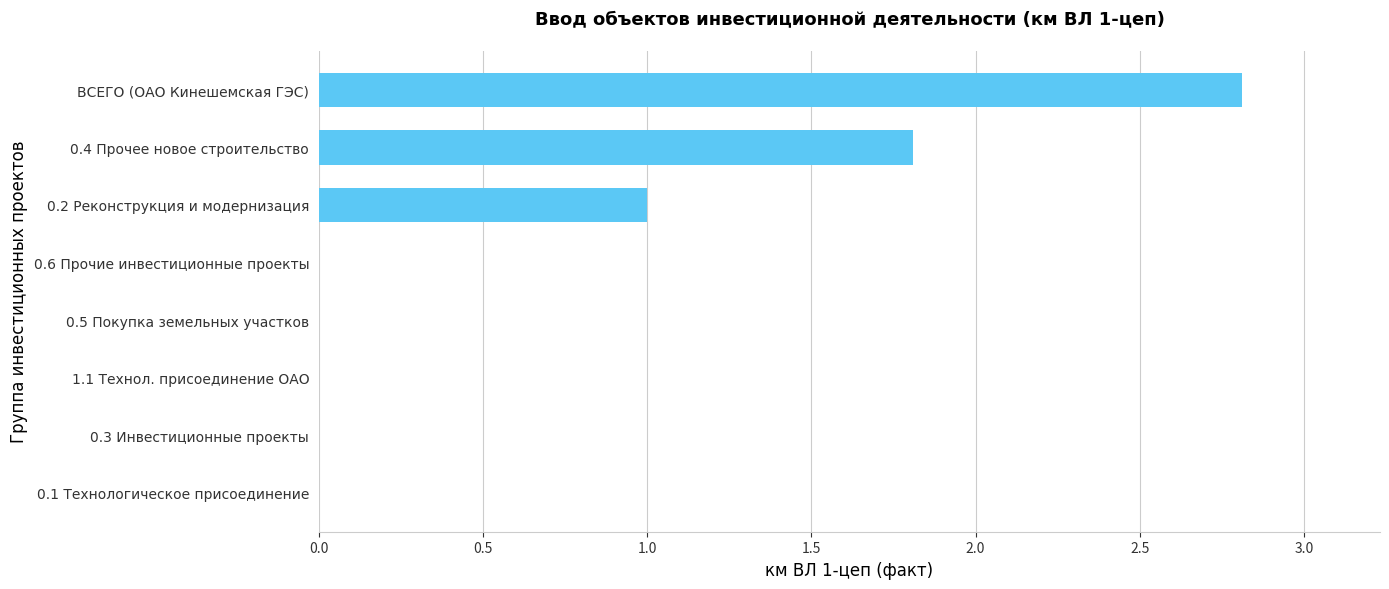

The value at 0.2 Реконструкция и модернизация is 1.8. True or false?

False